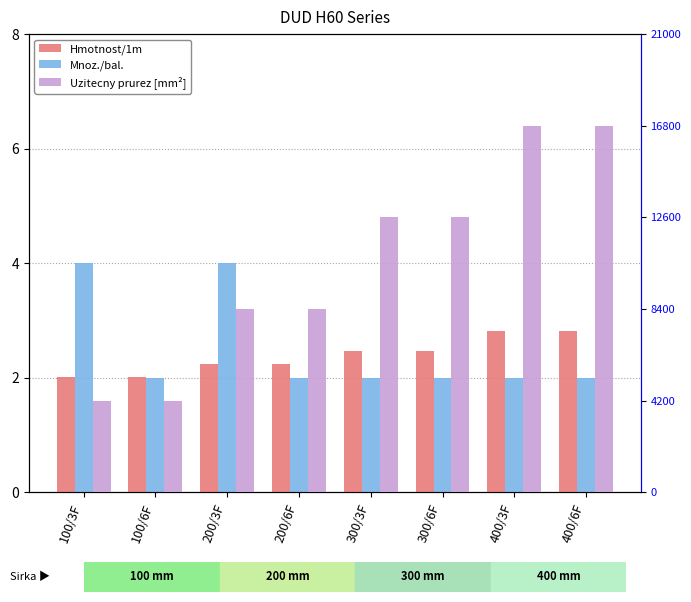

What is the difference between the maximum and minimum values in the Uzitecny prurez [mm²] series?

12600.0